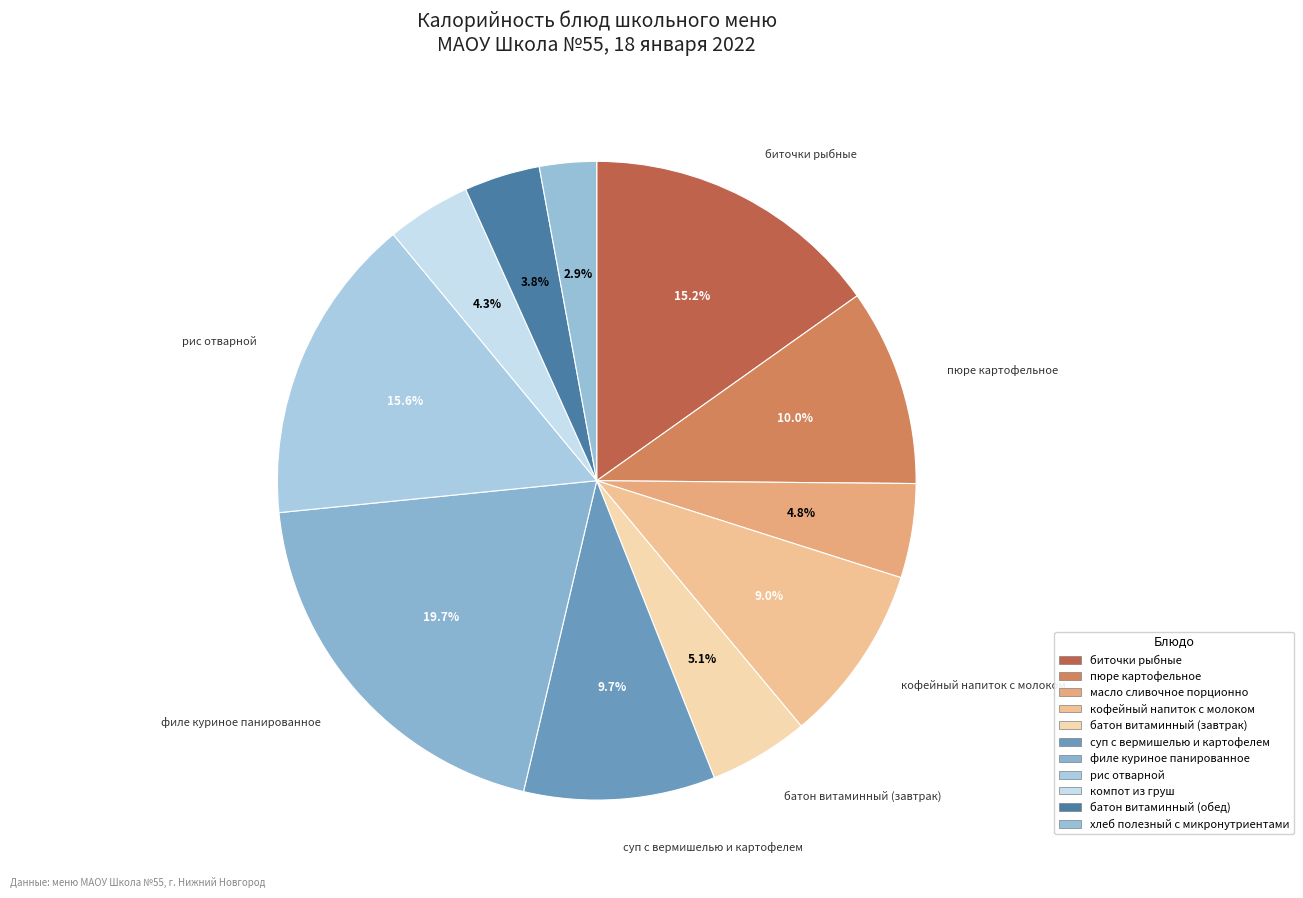

Count the number of slices in the pie.

11